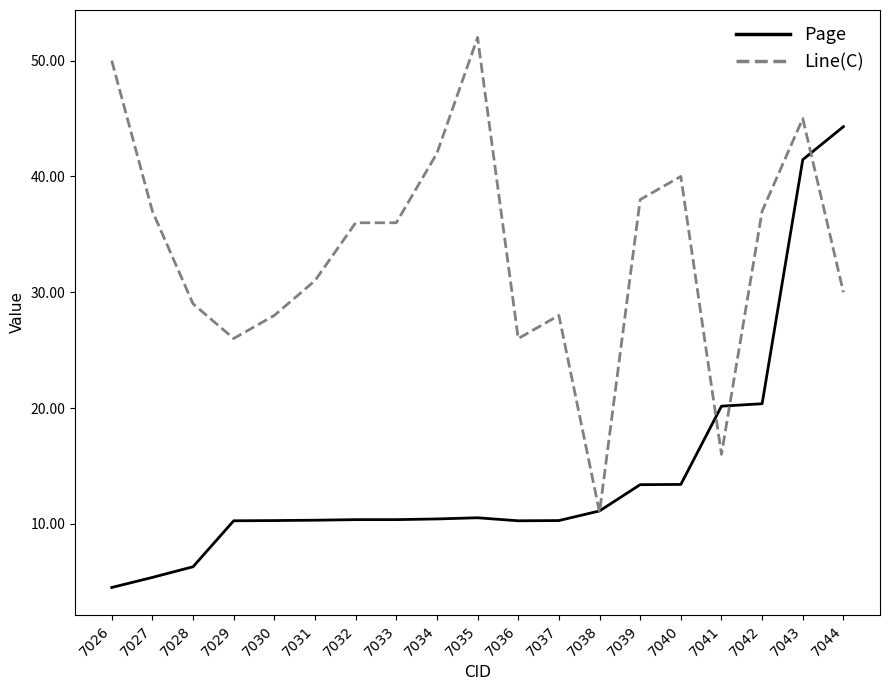

What are all the series names shown in the legend?

Page, Line(C)